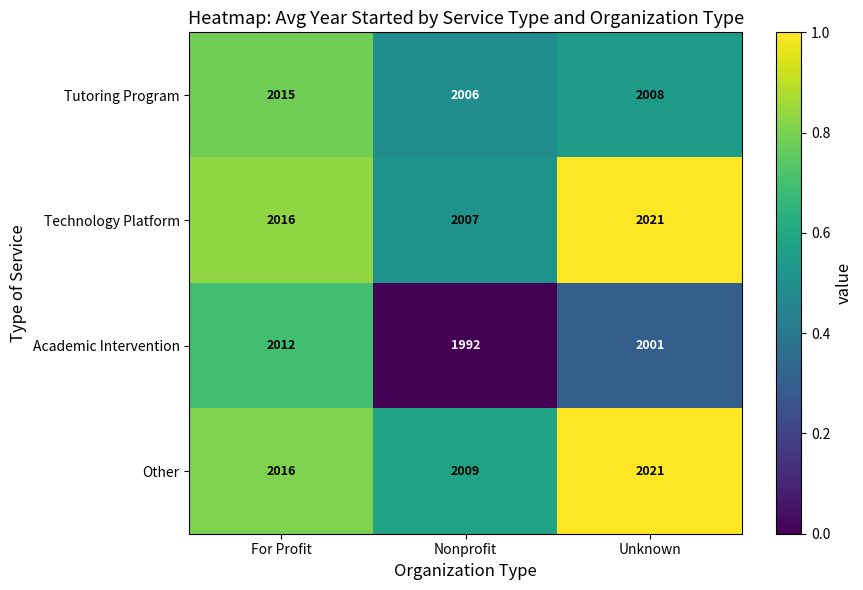

Which series has the largest range (max minus min)?

Academic Intervention